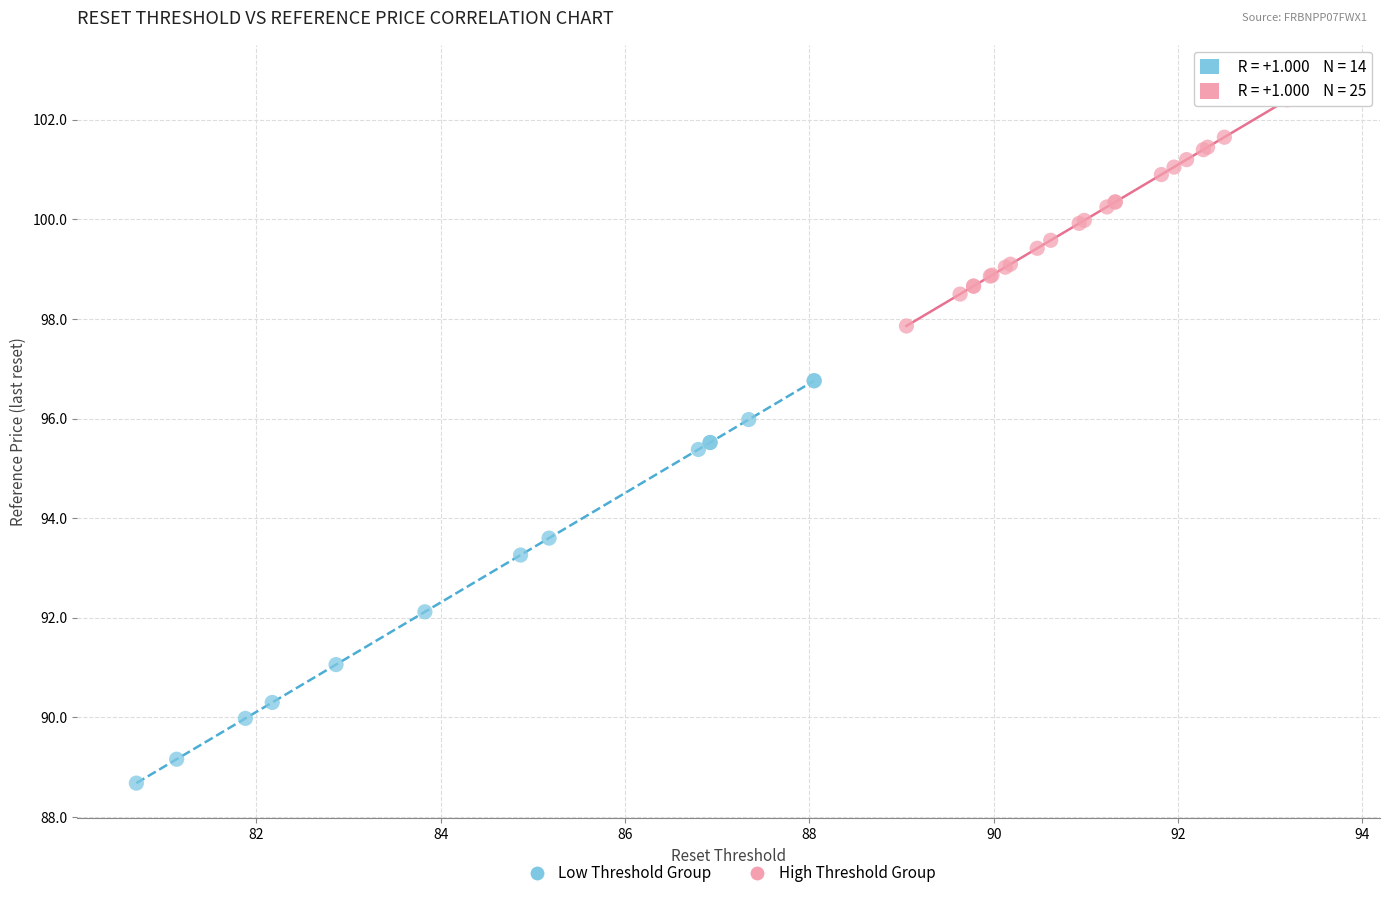

Which series contains the highest Y value?

High Threshold Group